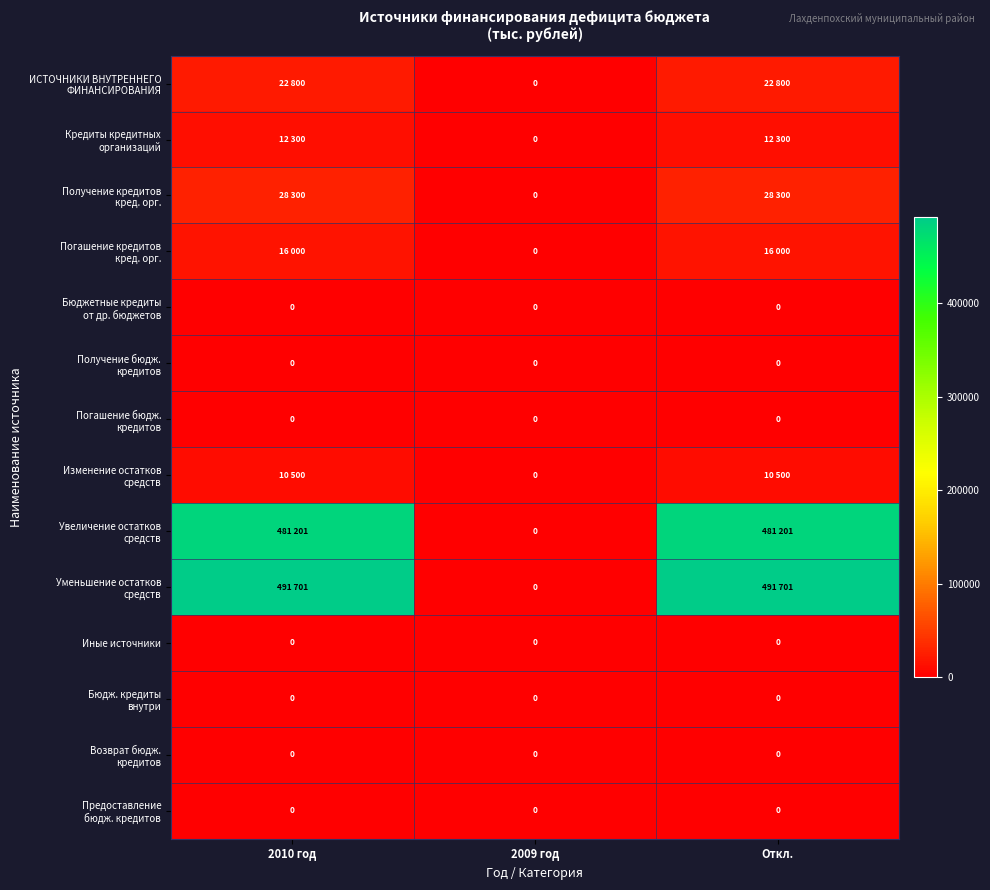

At which label does Иные источники reach its peak?

2010 год